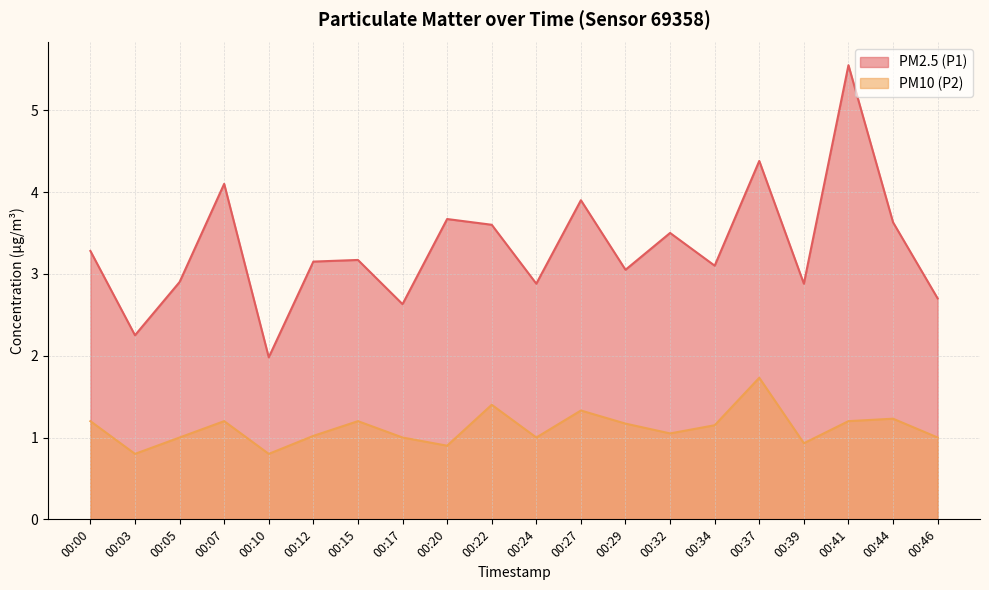

How many distinct data groups are displayed?

2